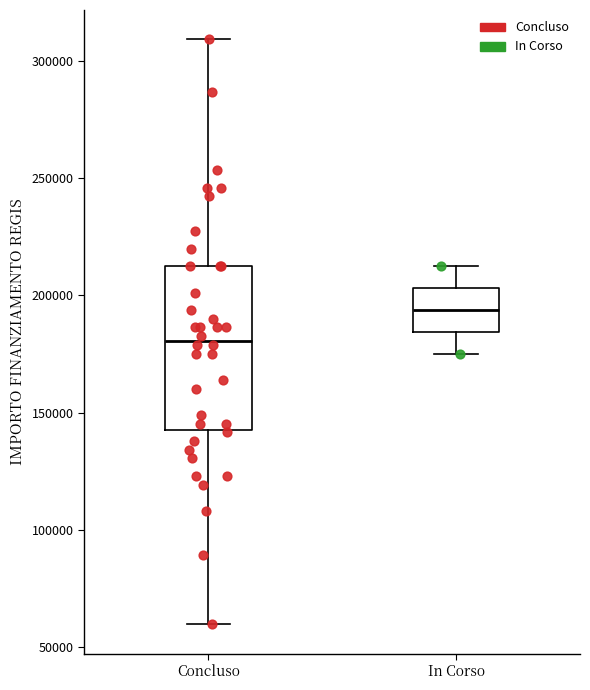

Where is the lower edge of the box for Concluso on the y-axis? The values are not printed on the chart, so give them approximately, as read against the axis.

145000